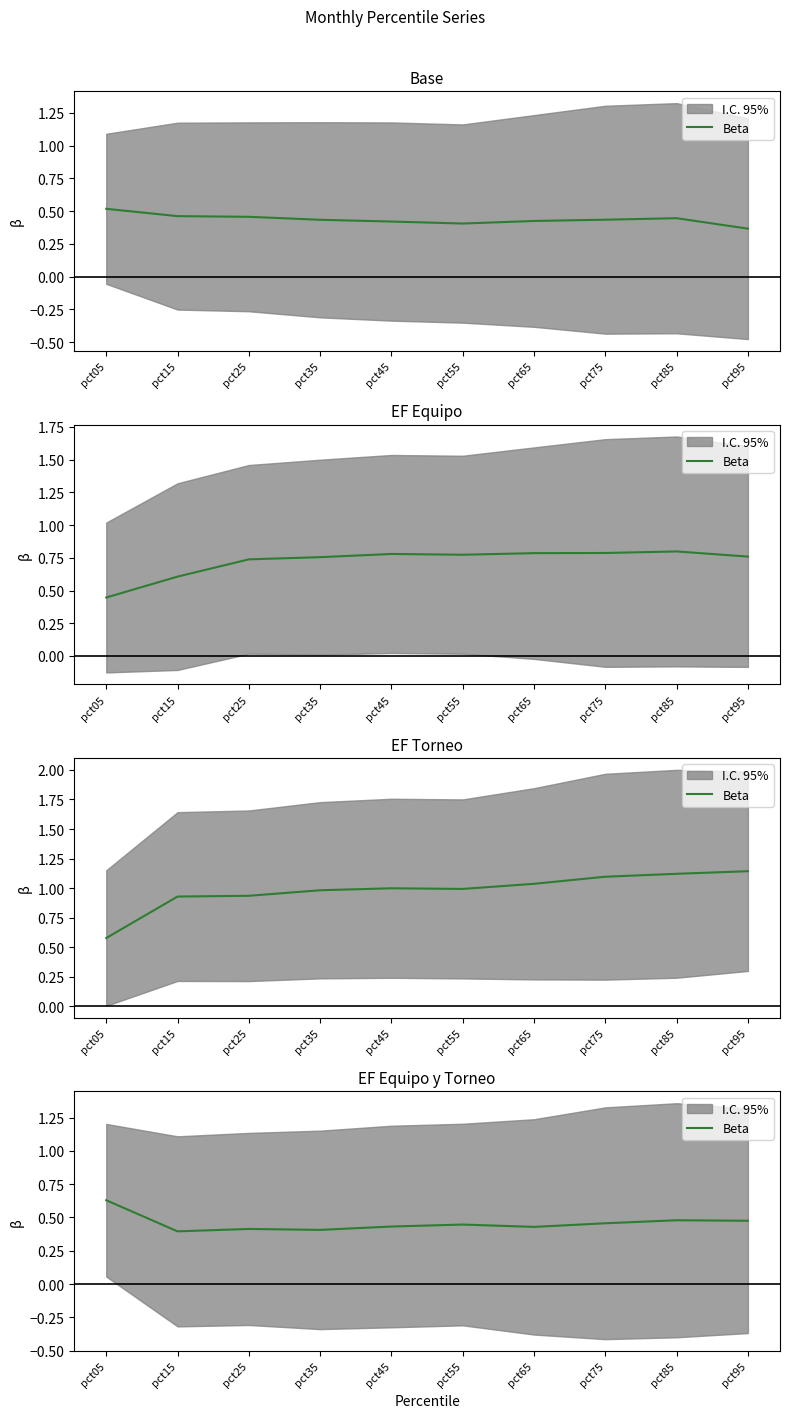

List the labels in order of value, largest first.

pct05, pct85, pct95, pct75, pct55, pct45, pct65, pct25, pct35, pct15